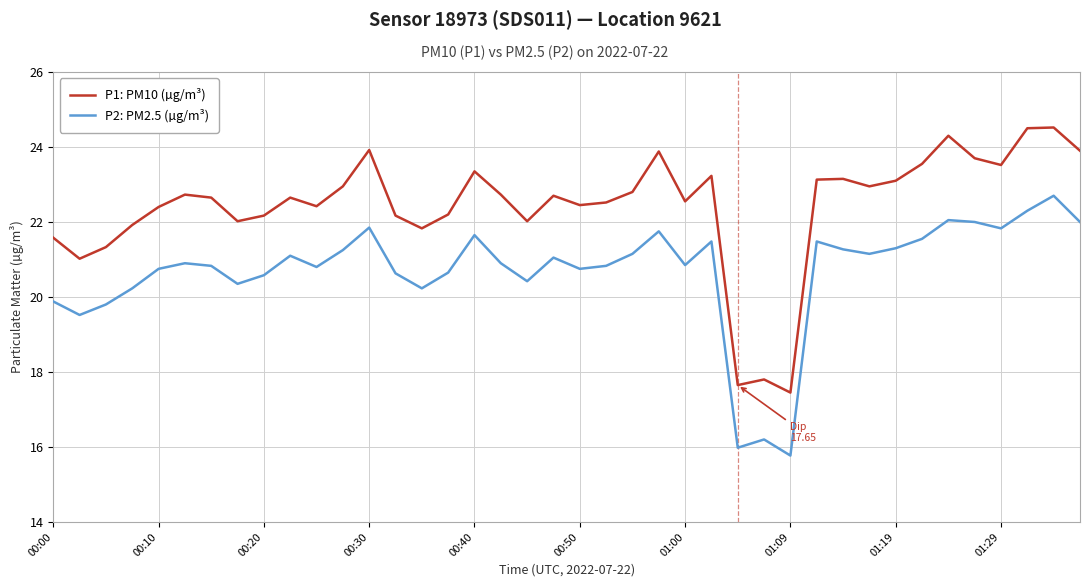

Which series has the widest spread of values?

P1: PM10 (µg/m³)